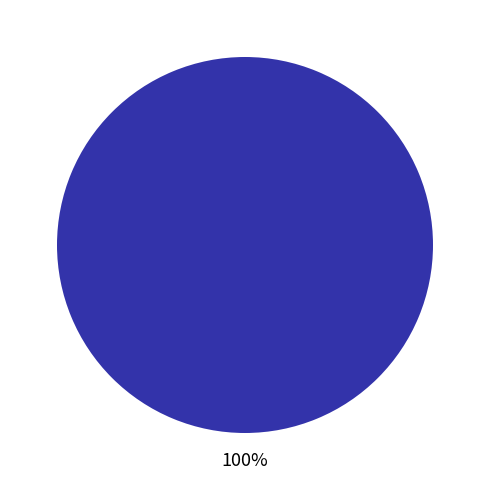

To the nearest percent, what portion does Vote represent?

100%